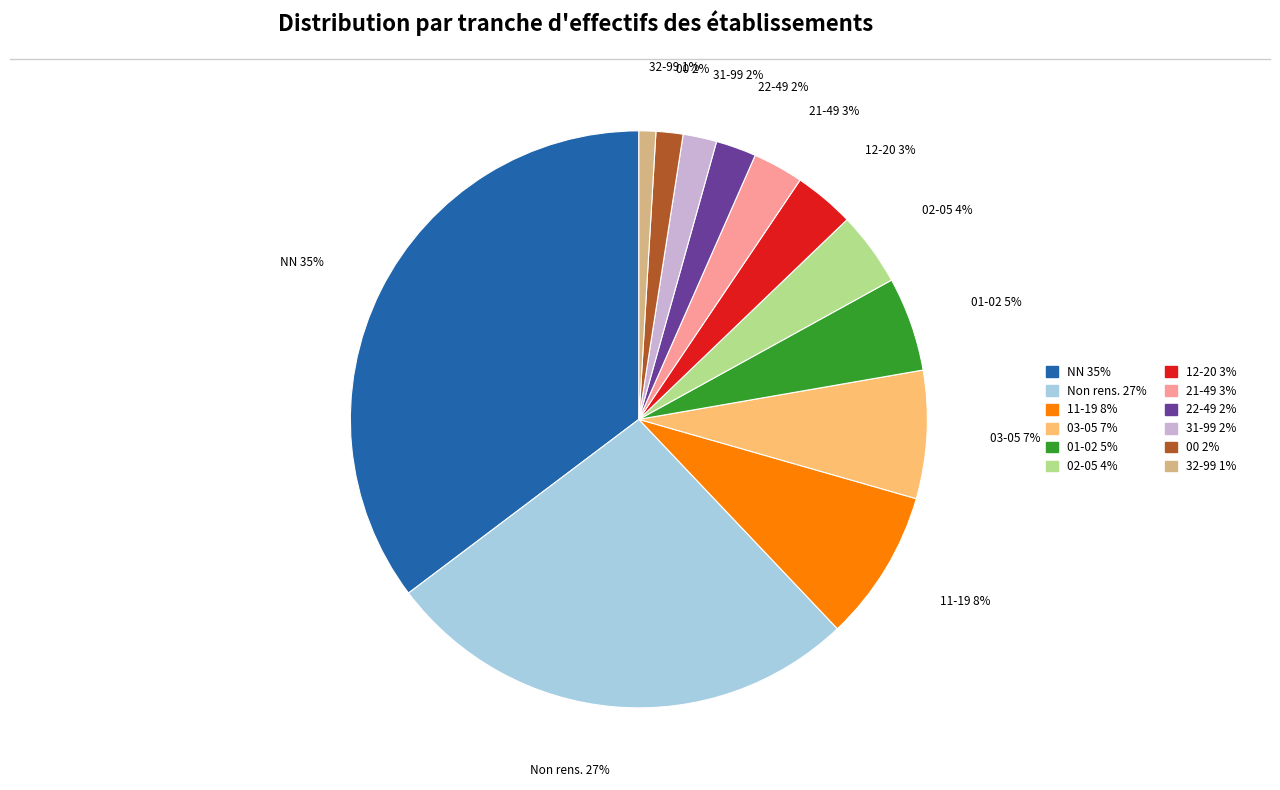

Does any single category account for the majority?

No